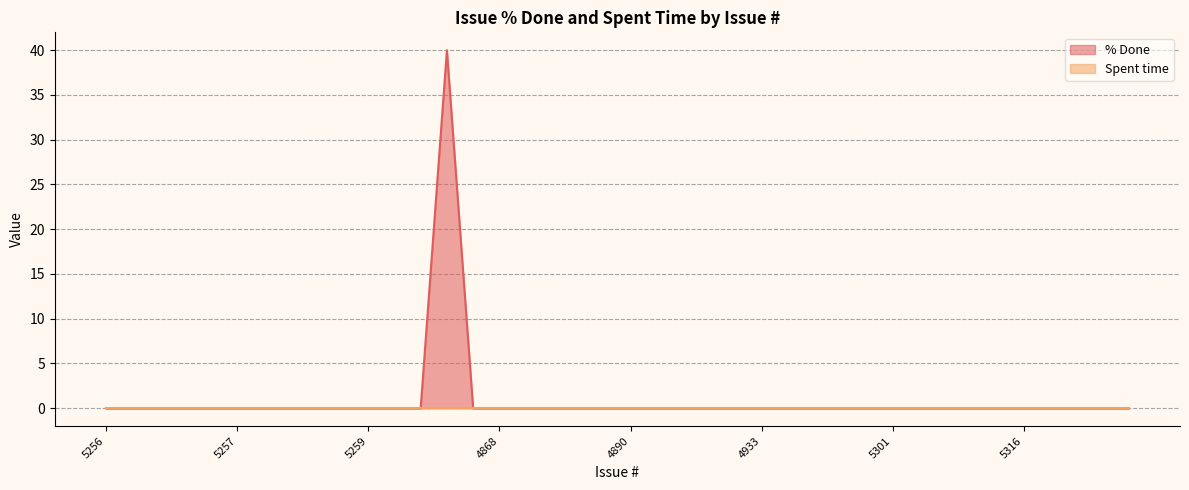

Which category has the highest value across all series?

5327